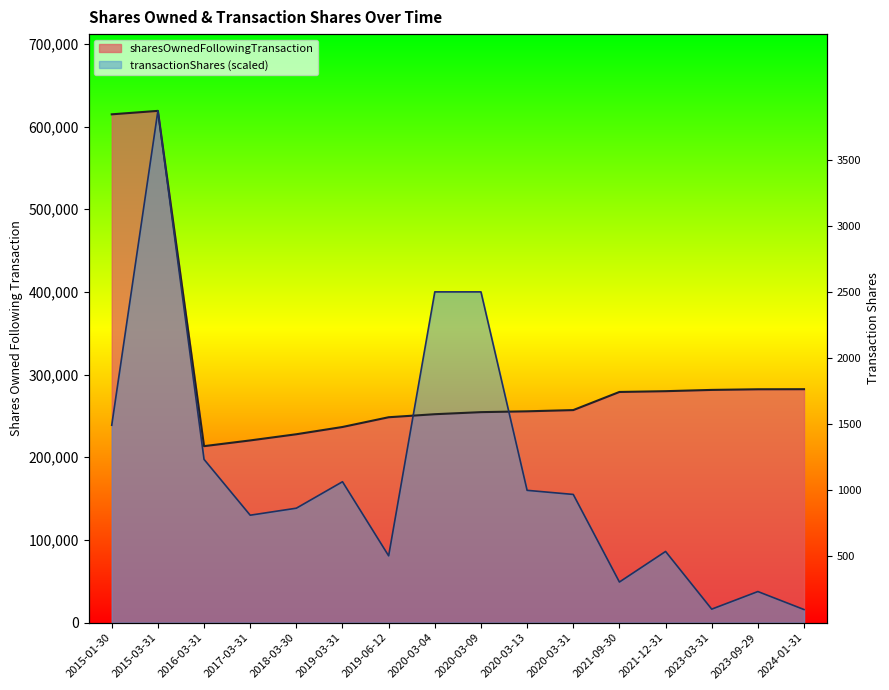

How many intersections are there between sharesOwnedFollowingTransaction and transactionShares?

2